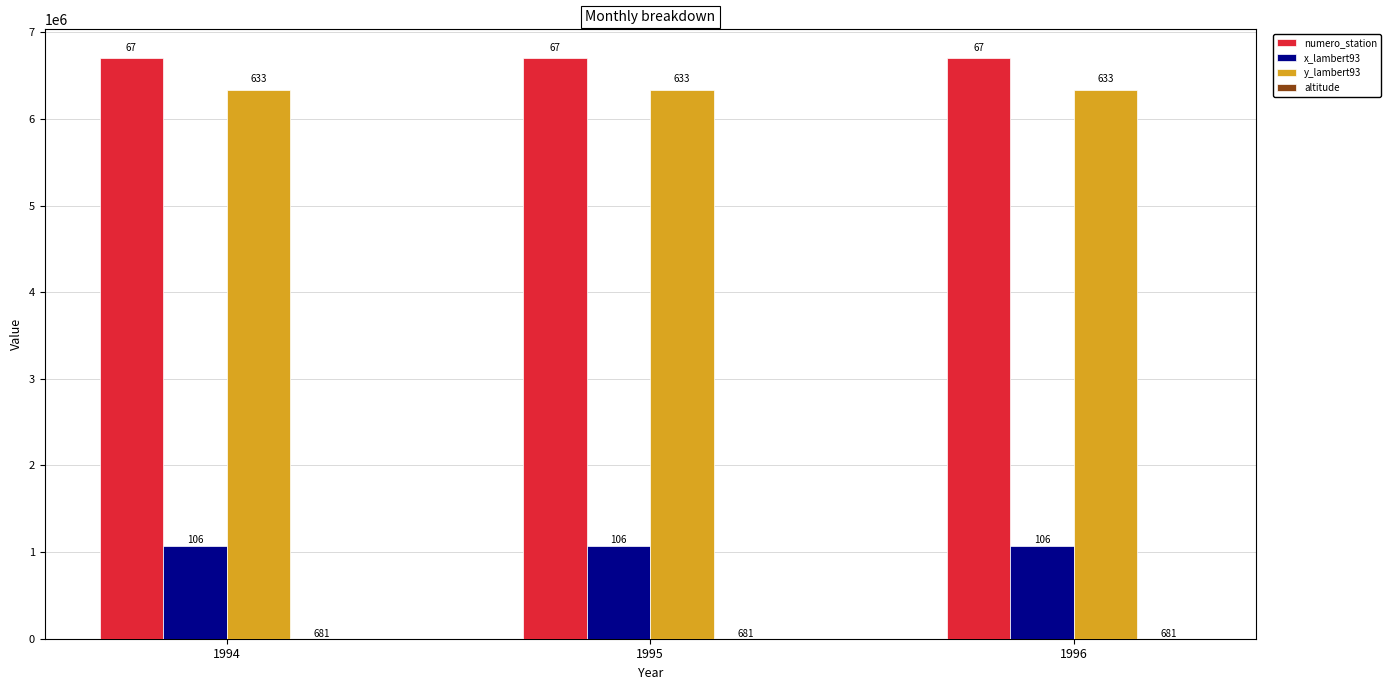

Does the chart contain stacked bars?

No